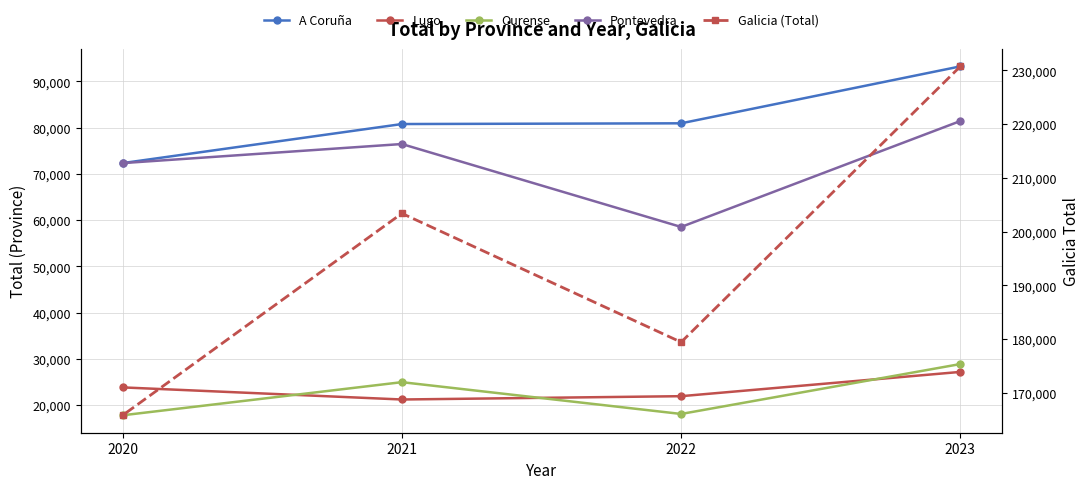

Does the chart have visible grid lines?

Yes